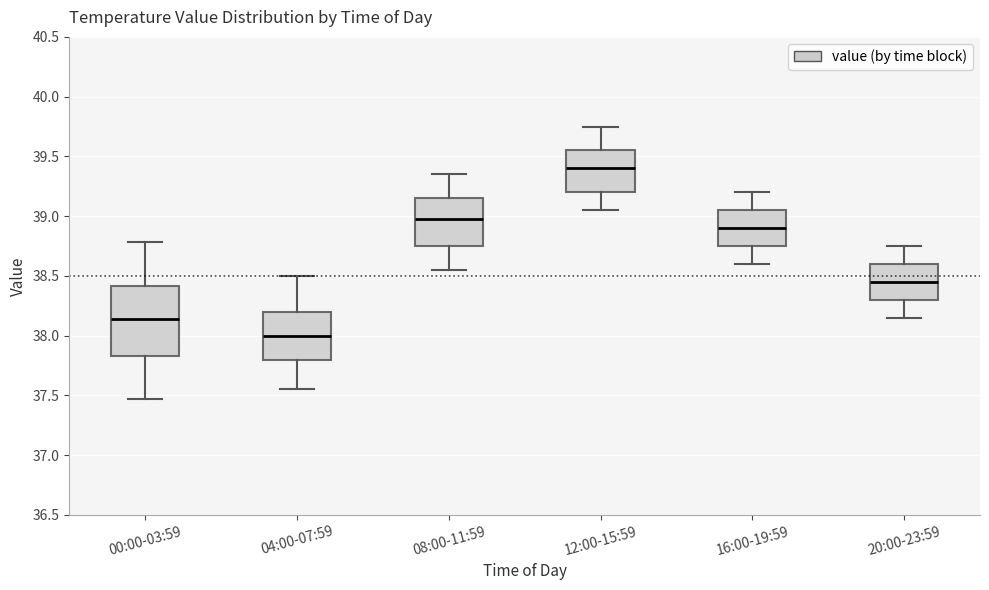

Reading left to right, read every box against the y-axis: the position of its median line, the range the box covers, and the ends of its whiskers. The values are not printed on the chart, so give them approximately, as read against the axis.

00:00-03:59: median 38.15, box 37.85 to 38.40, whiskers 37.45 to 38.80
04:00-07:59: median 38.00, box 37.80 to 38.20, whiskers 37.55 to 38.50
08:00-11:59: median 39.00, box 38.75 to 39.15, whiskers 38.55 to 39.35
12:00-15:59: median 39.40, box 39.20 to 39.55, whiskers 39.05 to 39.75
16:00-19:59: median 38.90, box 38.75 to 39.05, whiskers 38.60 to 39.20
20:00-23:59: median 38.45, box 38.30 to 38.60, whiskers 38.15 to 38.75